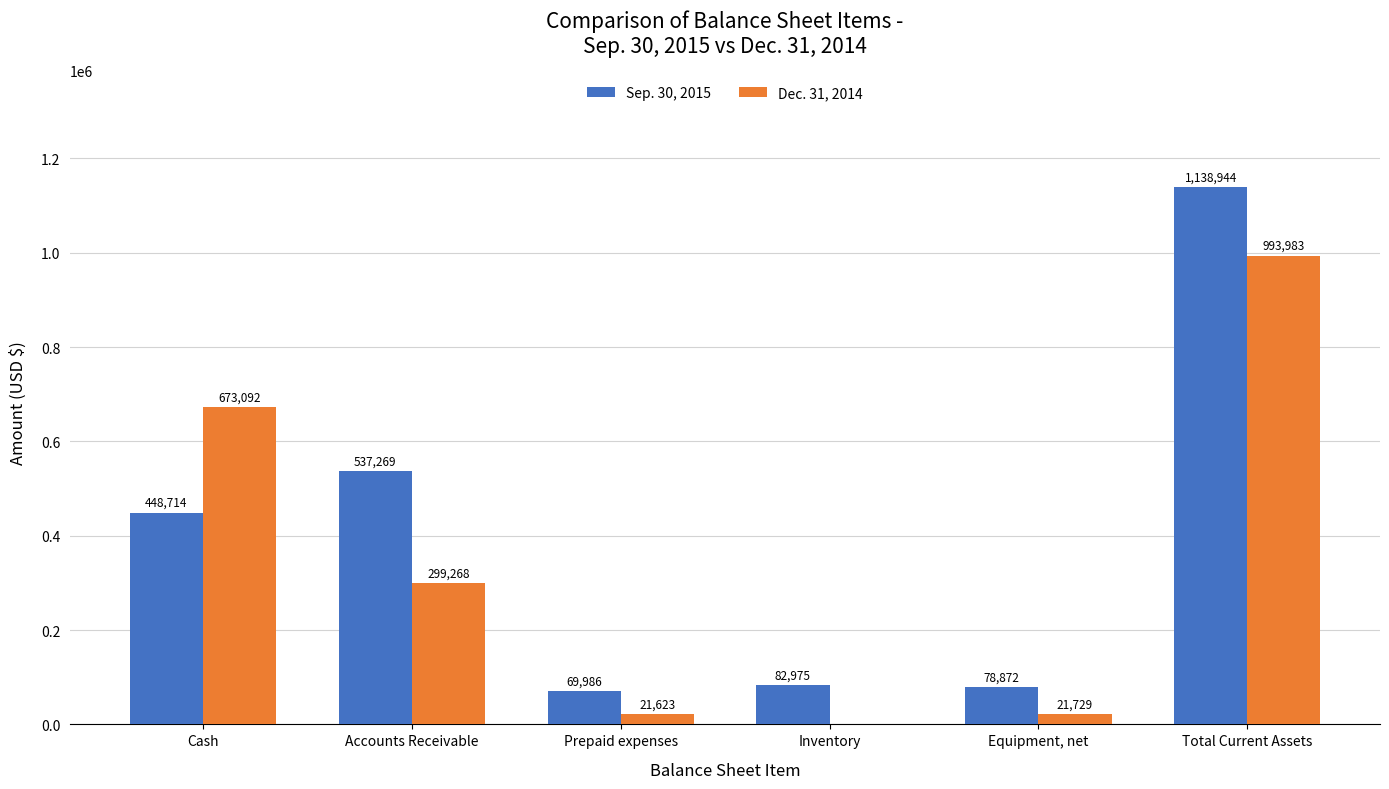

What is the sum of all Dec. 31, 2014 values?

2009695